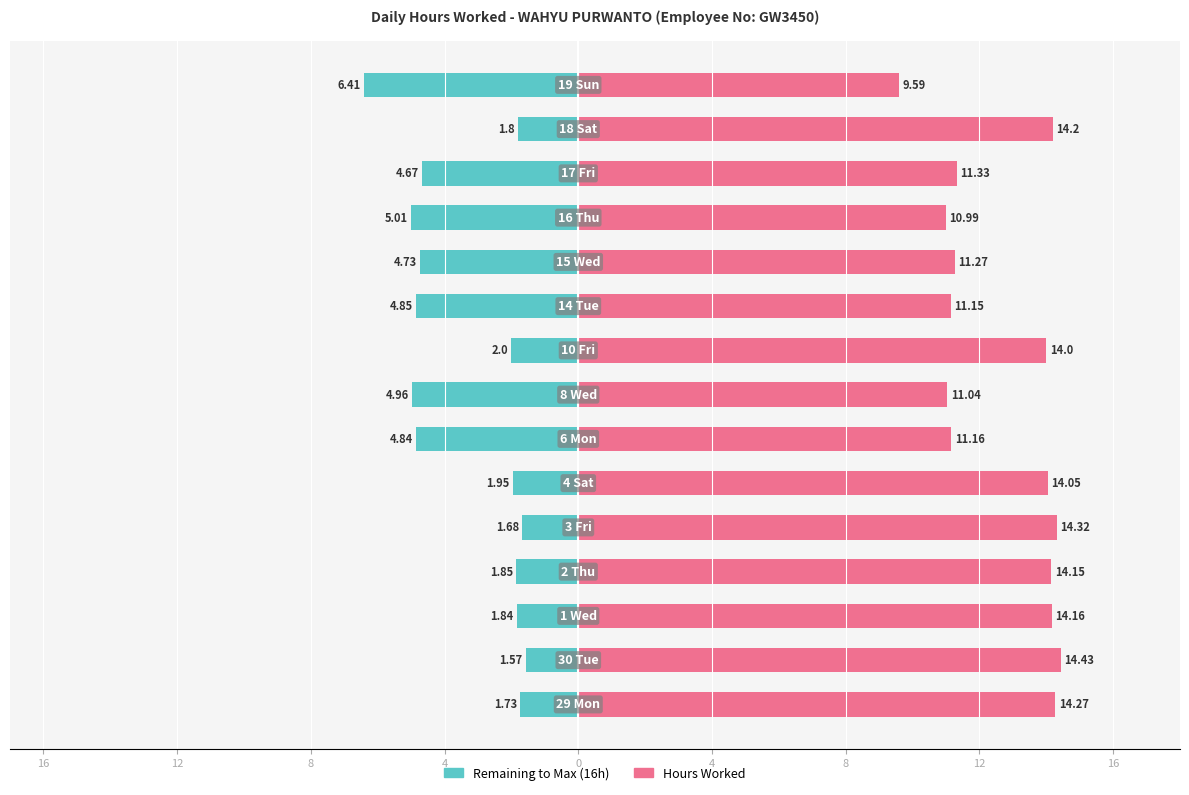

Reading right to left, extract all data points from this chart.

Remaining to Max (16h): -6.4	-1.8	-4.7	-5.0	-4.7	-4.8	-2.0	-5.0	-4.8	-1.9	-1.7	-1.9	-1.8	-1.6	-1.7
Hours Worked: 9.6	14.2	11.3	11.0	11.3	11.2	14.0	11.0	11.2	14.1	14.3	14.2	14.2	14.4	14.3